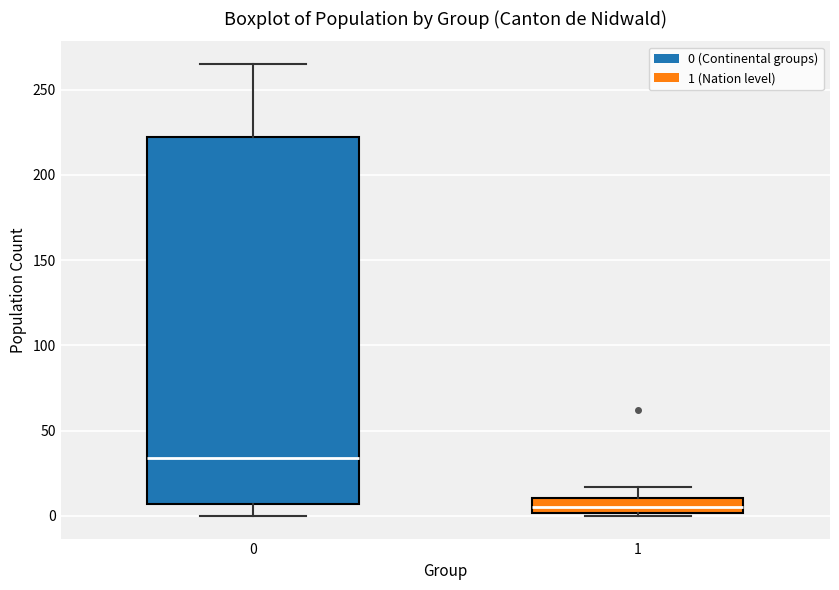

Which box has the highest median line?

0